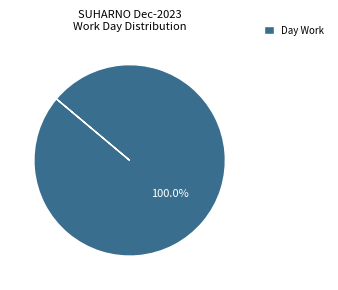

Rank the categories by value from highest to lowest.

Day Work